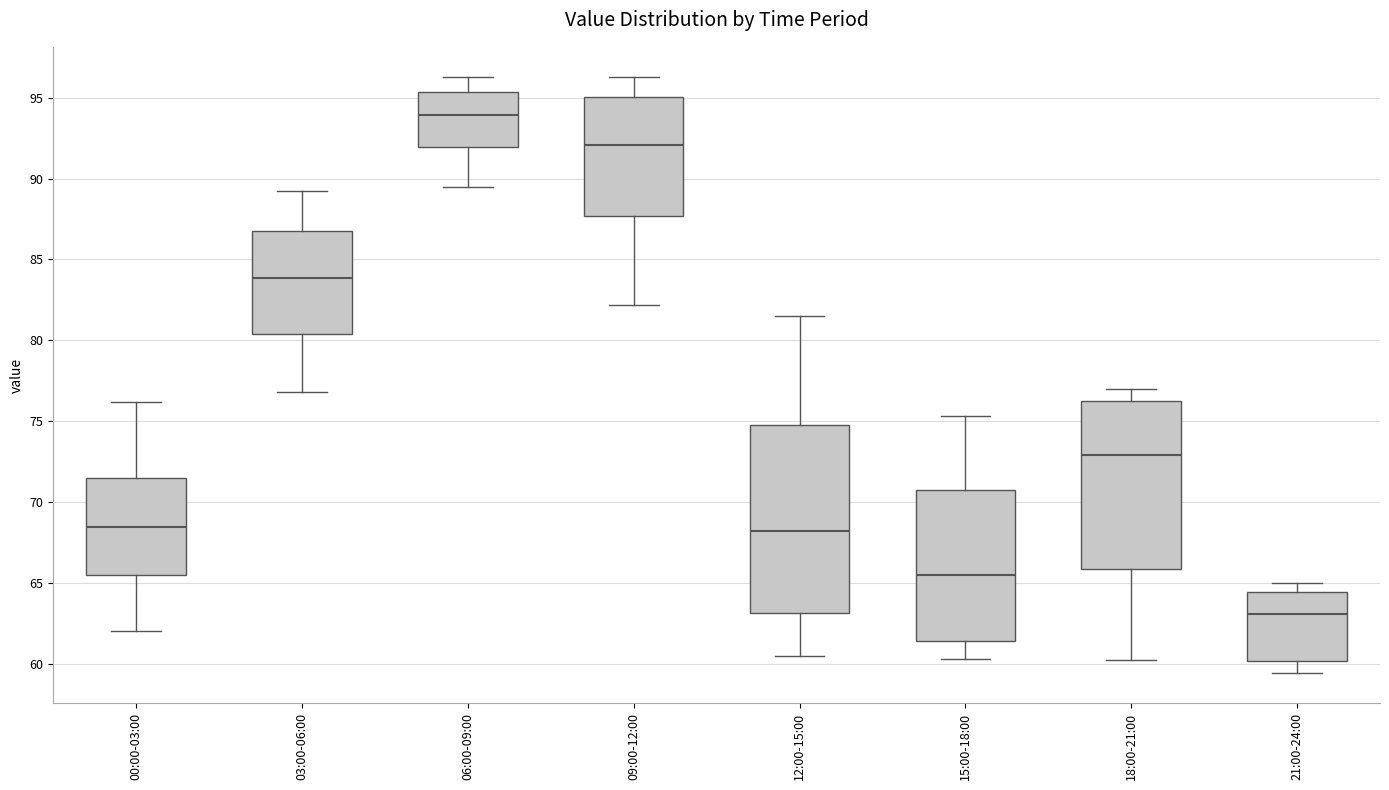

Reading left to right, transcribe this box plot: for each box, give where its median line is, the range the box spans, and where its two whiskers end, as read against the y-axis. The values are not printed on the chart, so give them approximately, as read against the axis.

00:00-03:00: median 68.5, box 65.5 to 71.5, whiskers 62.0 to 76.0
03:00-06:00: median 84.0, box 80.5 to 87.0, whiskers 77.0 to 89.0
06:00-09:00: median 94.0, box 92.0 to 95.5, whiskers 89.5 to 96.5
09:00-12:00: median 92.0, box 87.5 to 95.0, whiskers 82.0 to 96.5
12:00-15:00: median 68.0, box 63.0 to 75.0, whiskers 60.5 to 81.5
15:00-18:00: median 65.5, box 61.5 to 71.0, whiskers 60.5 to 75.5
18:00-21:00: median 73.0, box 66.0 to 76.5, whiskers 60.0 to 77.0
21:00-24:00: median 63.0, box 60.0 to 64.5, whiskers 59.5 to 65.0